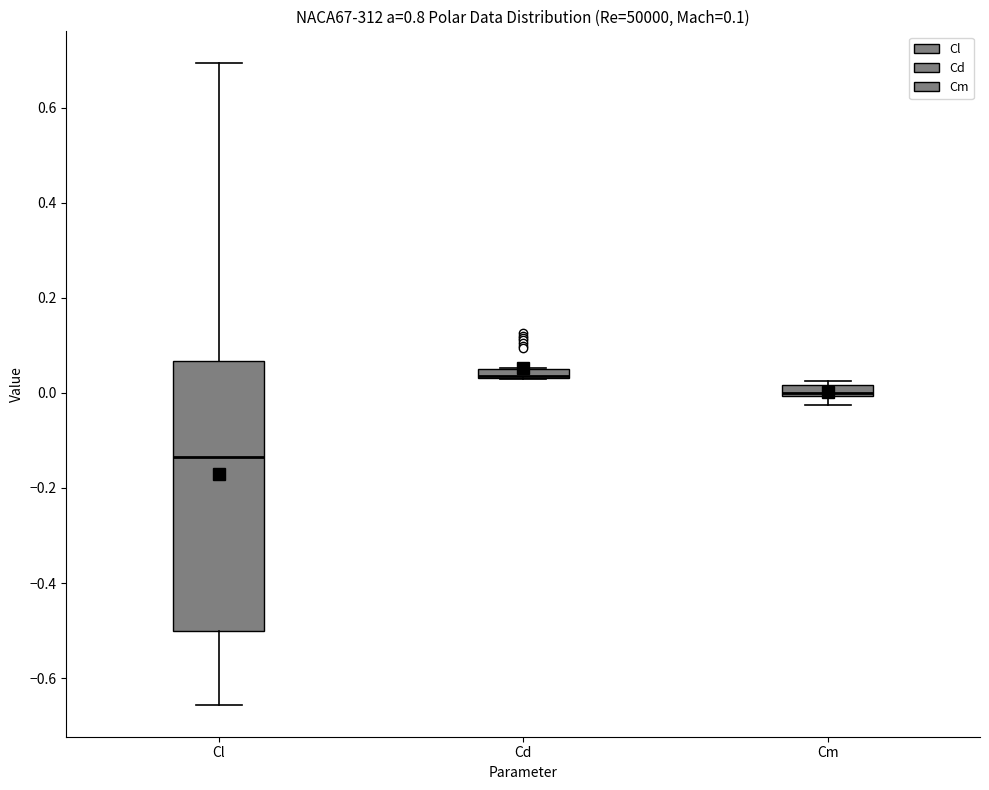

Which box is the tallest, from its lower edge to its upper edge?

Cl